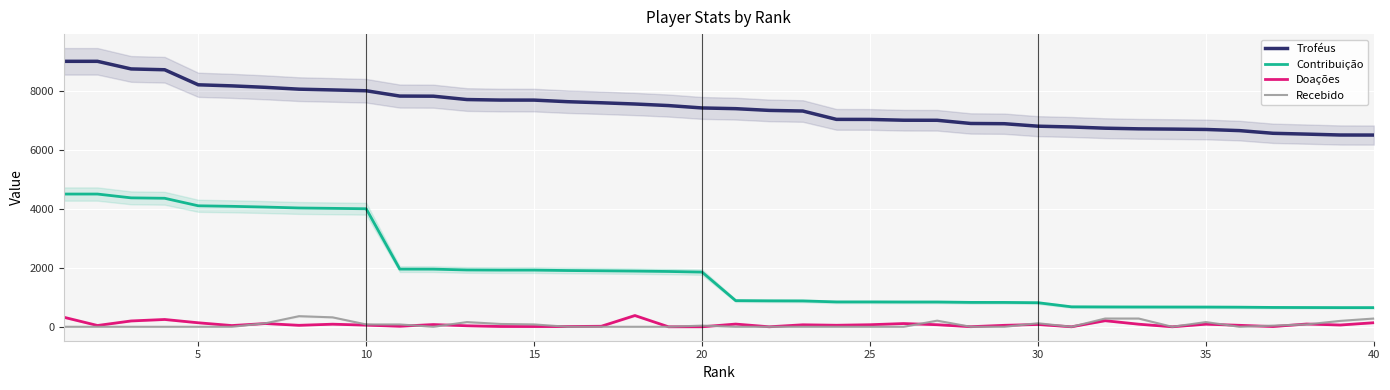

What is the maximum value for Troféus?

9000